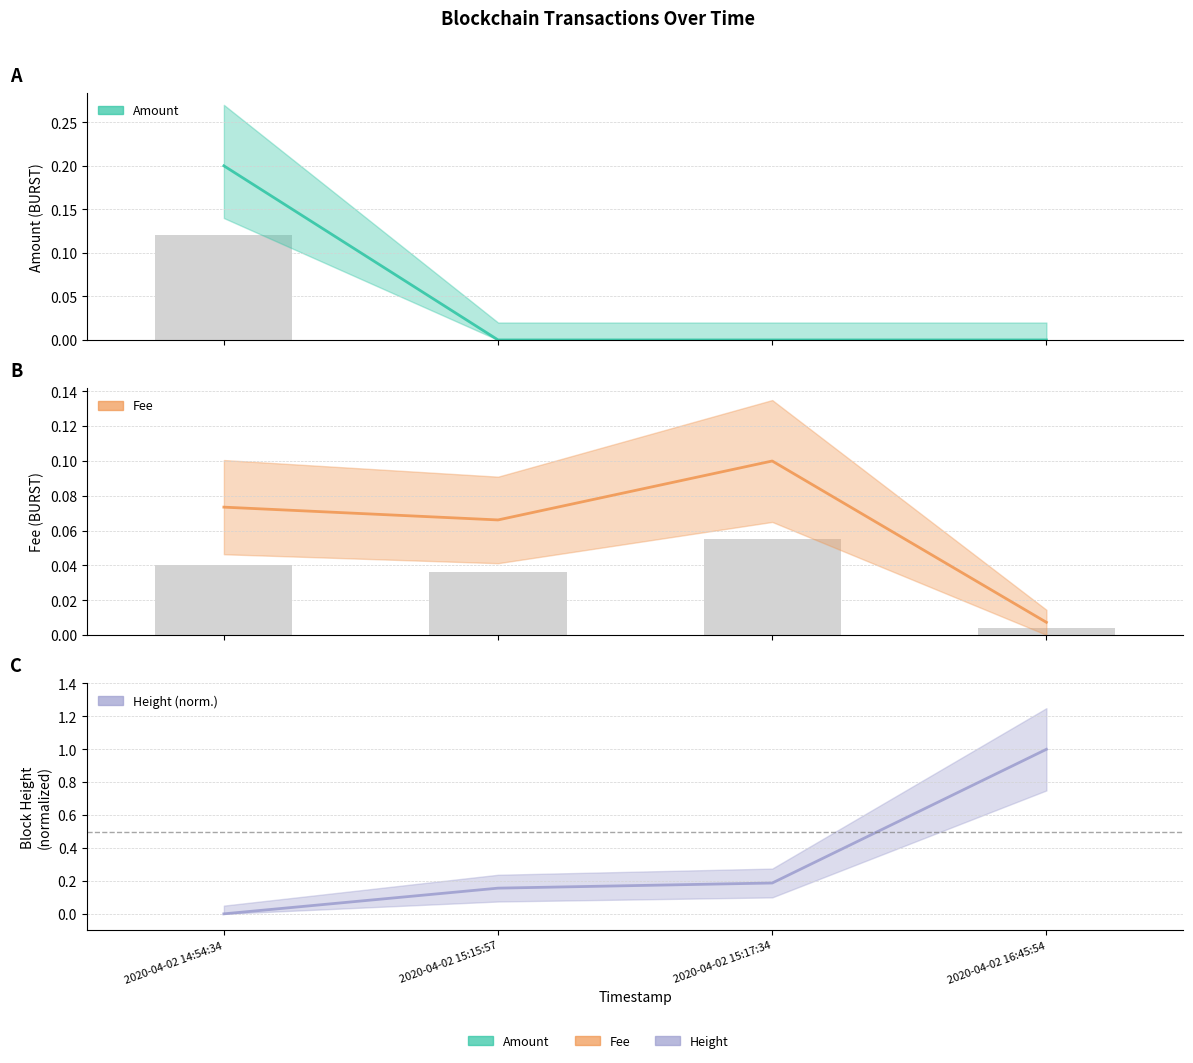

What position from the right is 2020-04-02 16:45:54?

1